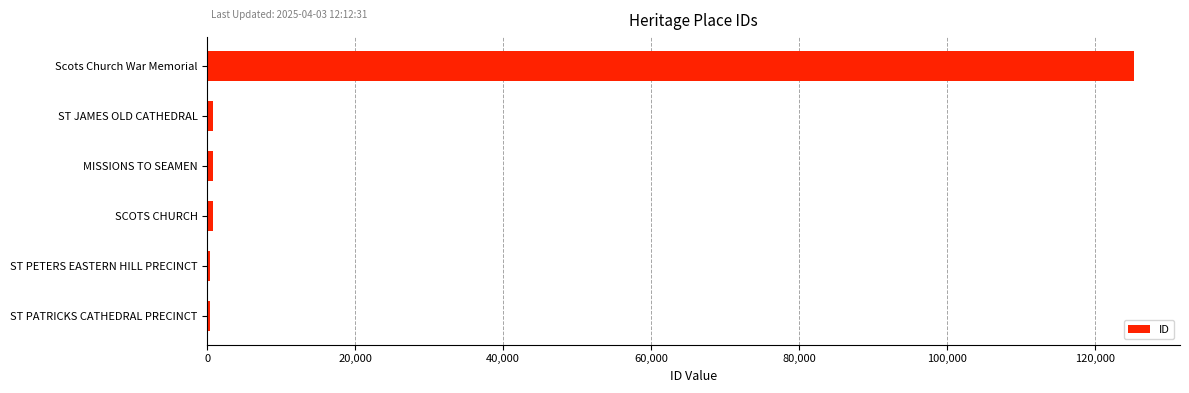

Which label corresponds to the largest value in the chart?

Scots Church War Memorial